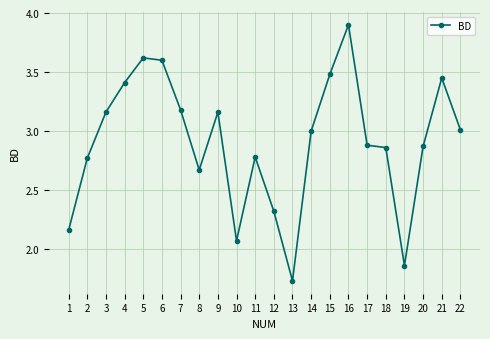

Is it true that the value at 11 is 2.8?

True